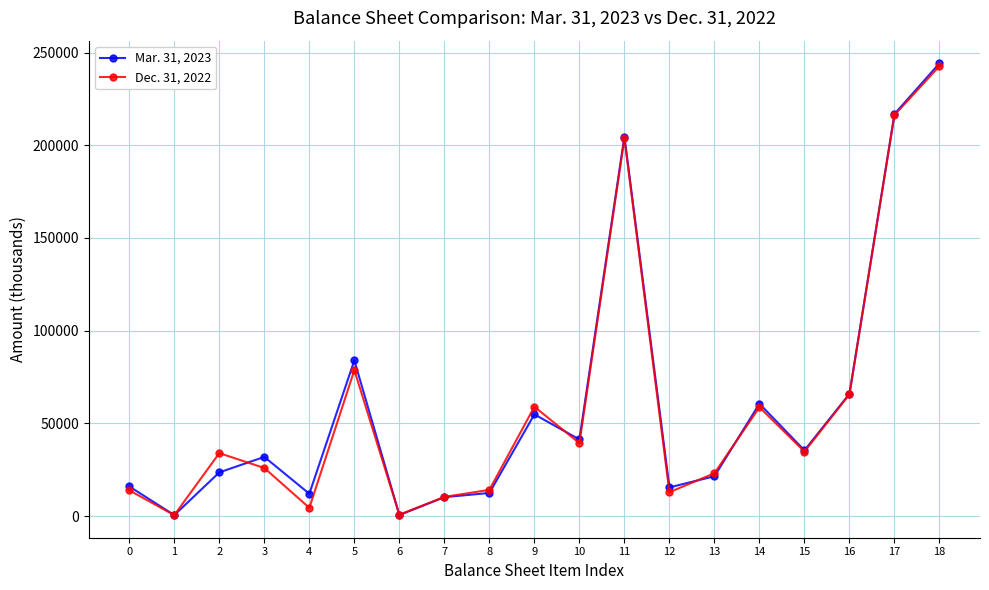

How many lines are shown in the chart?

2